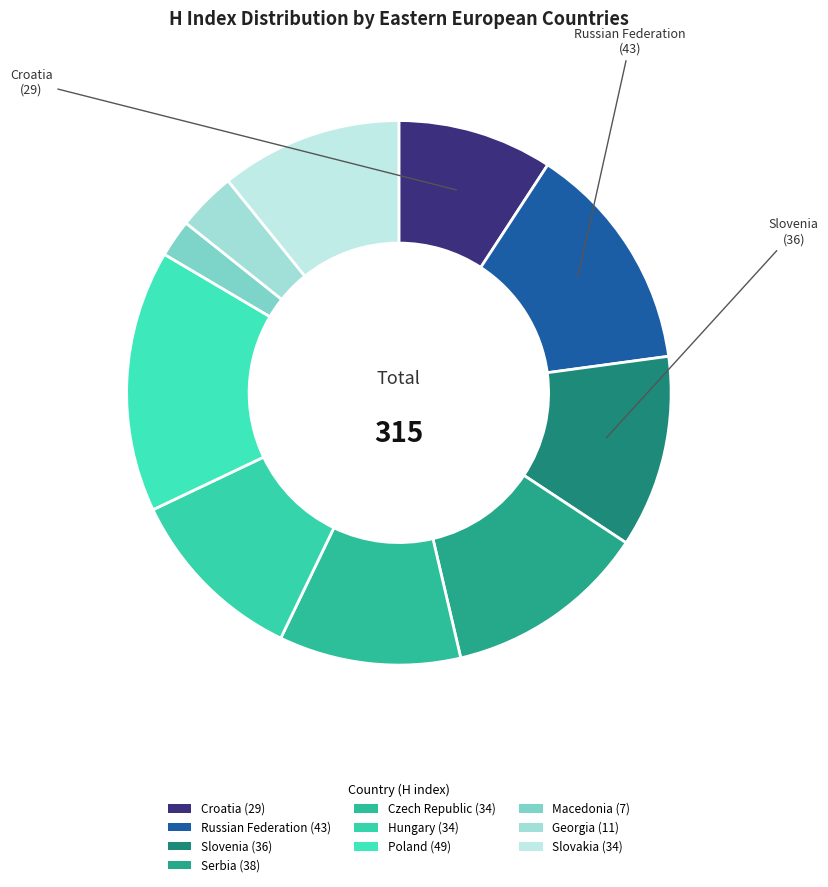

Is it true that Slovenia is 11% of the pie?

True